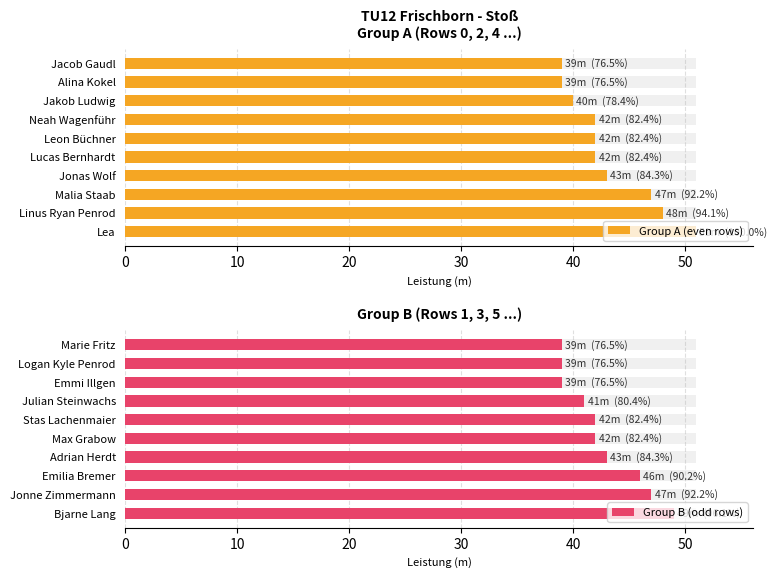

How many data points in Group A (even rows) are above 42?

4